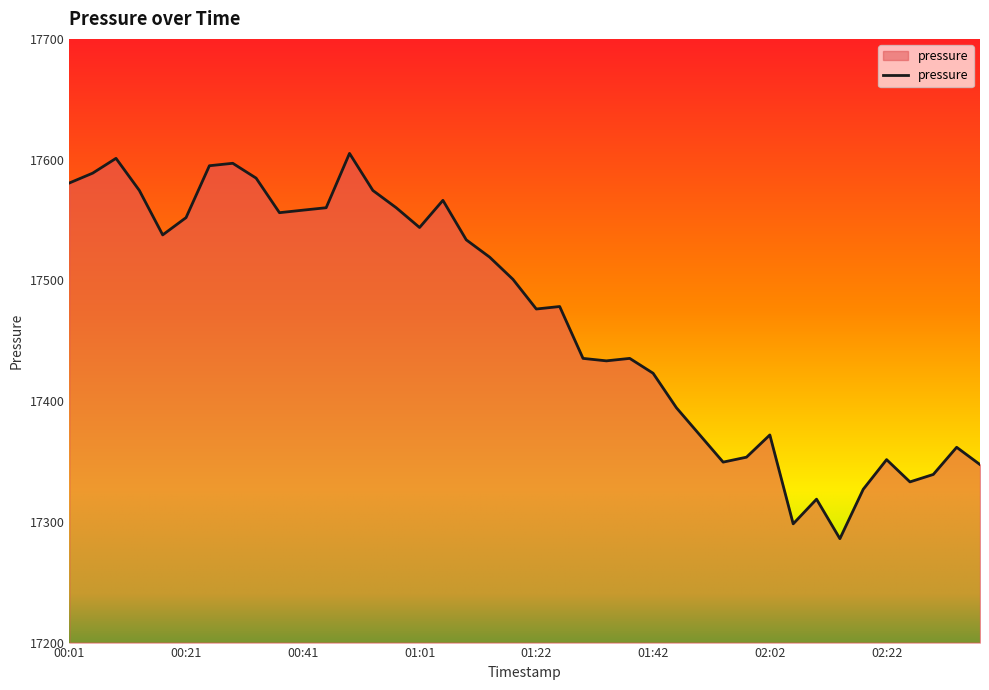

What is the smallest value displayed?

17286.1